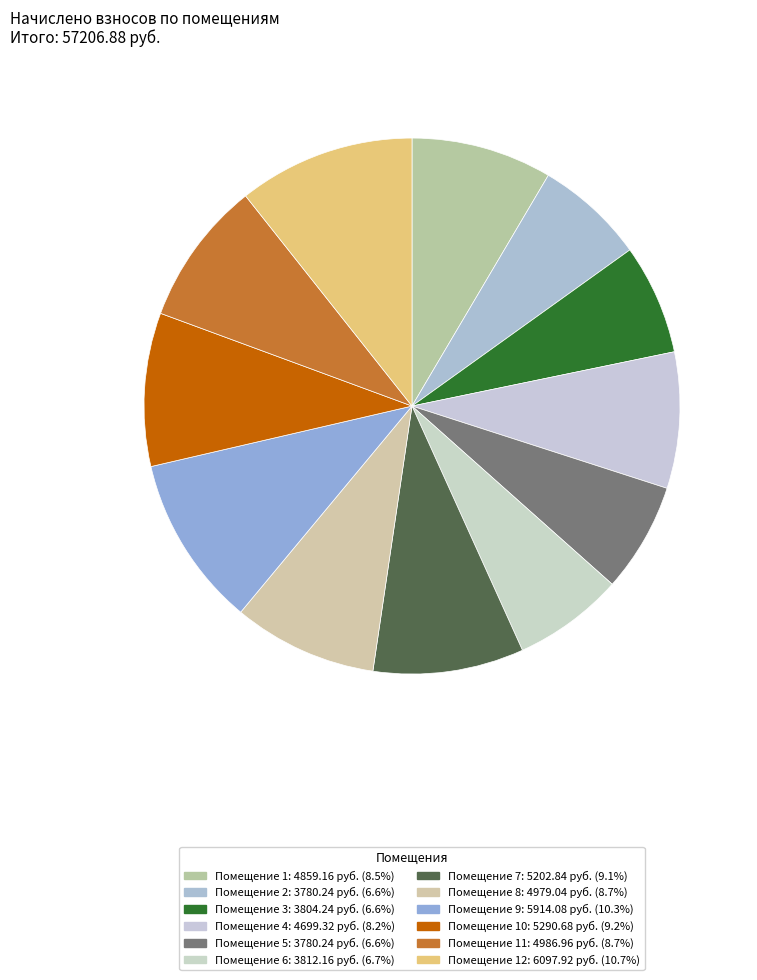

Which slice is the smallest?

2